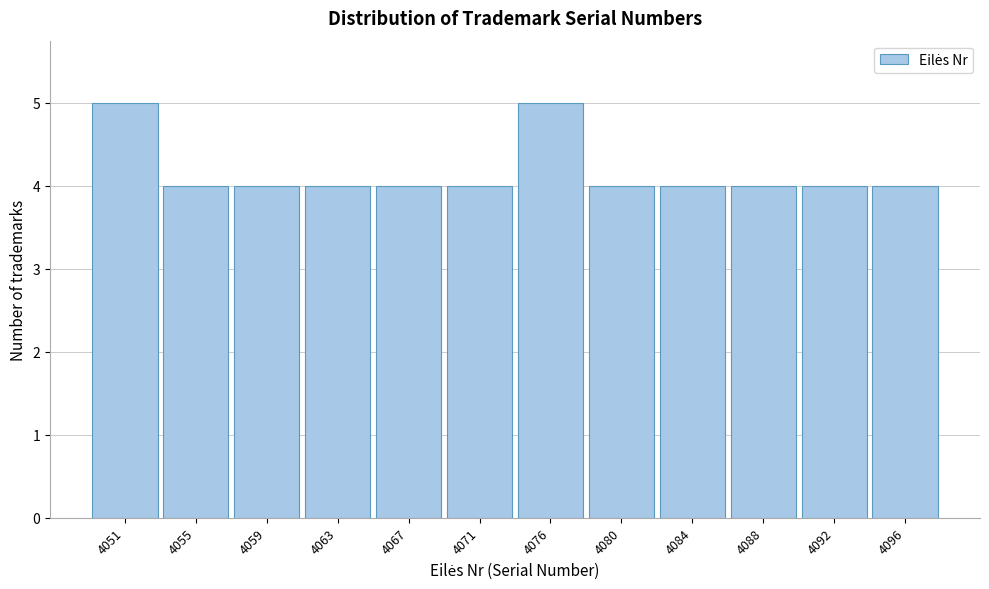

Reading right to left, transcribe all the data shown in this chart.

4	4	4	4	4	5	4	4	4	4	4	5